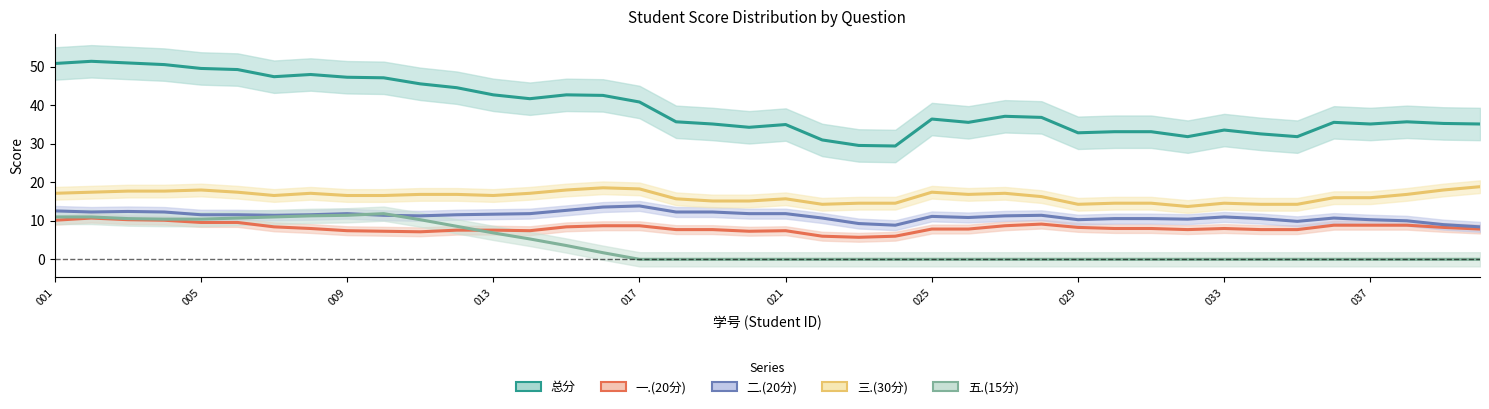

Where does the 一.(20分) series first go above 7?

001